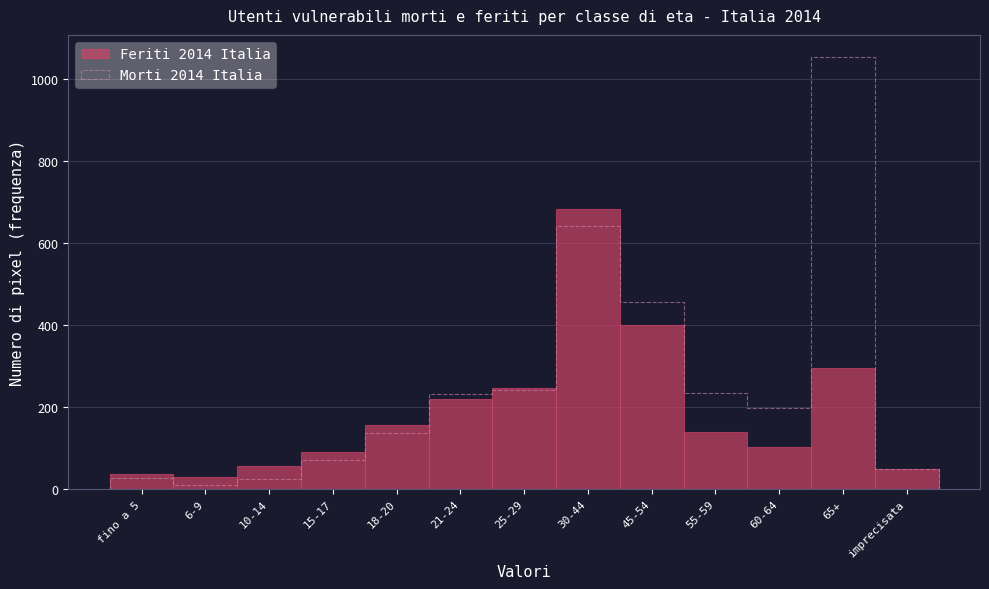

Reading left to right, extract all data points from this chart.

36	29	56	91	156	220	247	683	401	139	102	295	49